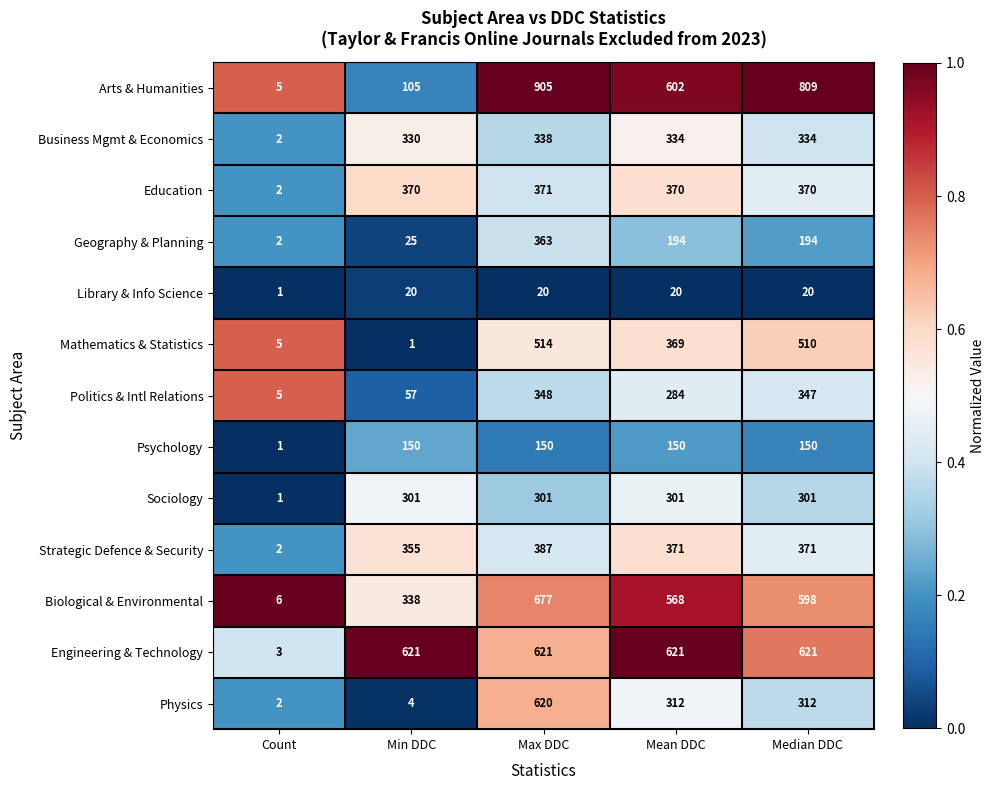

The Psychology series shows 2 at Count. True or false?

False